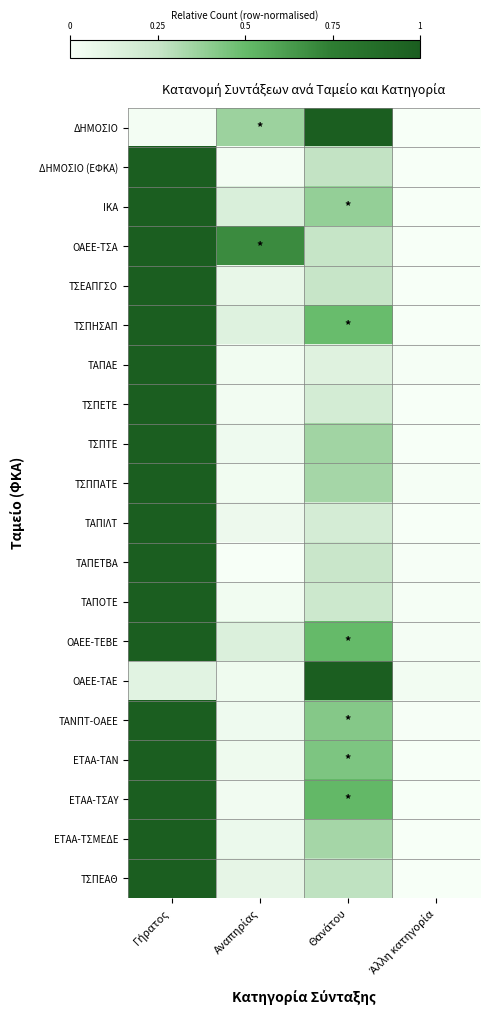

What is the total value across all series at Γήρατος?

18.1